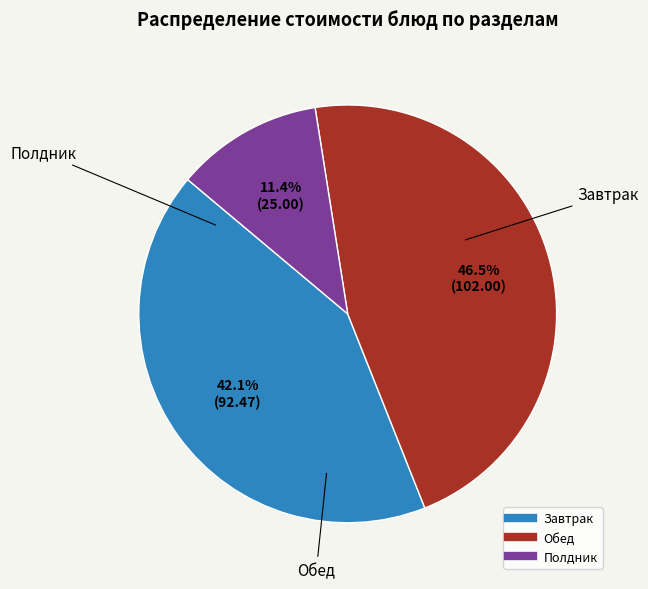

Is there any slice that represents more than half of the pie?

No